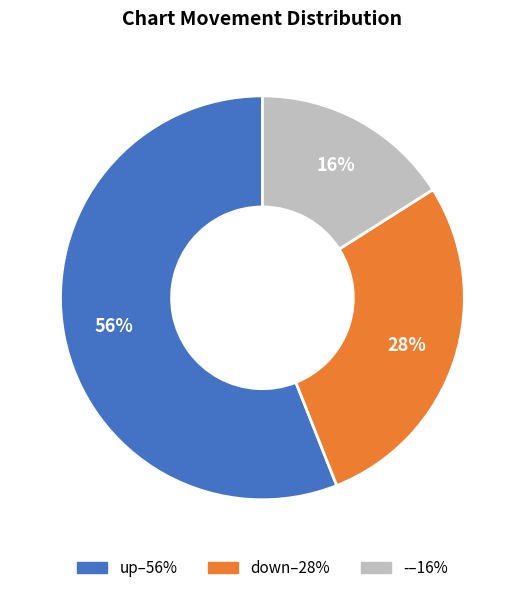

Which category has the biggest portion of the pie?

up